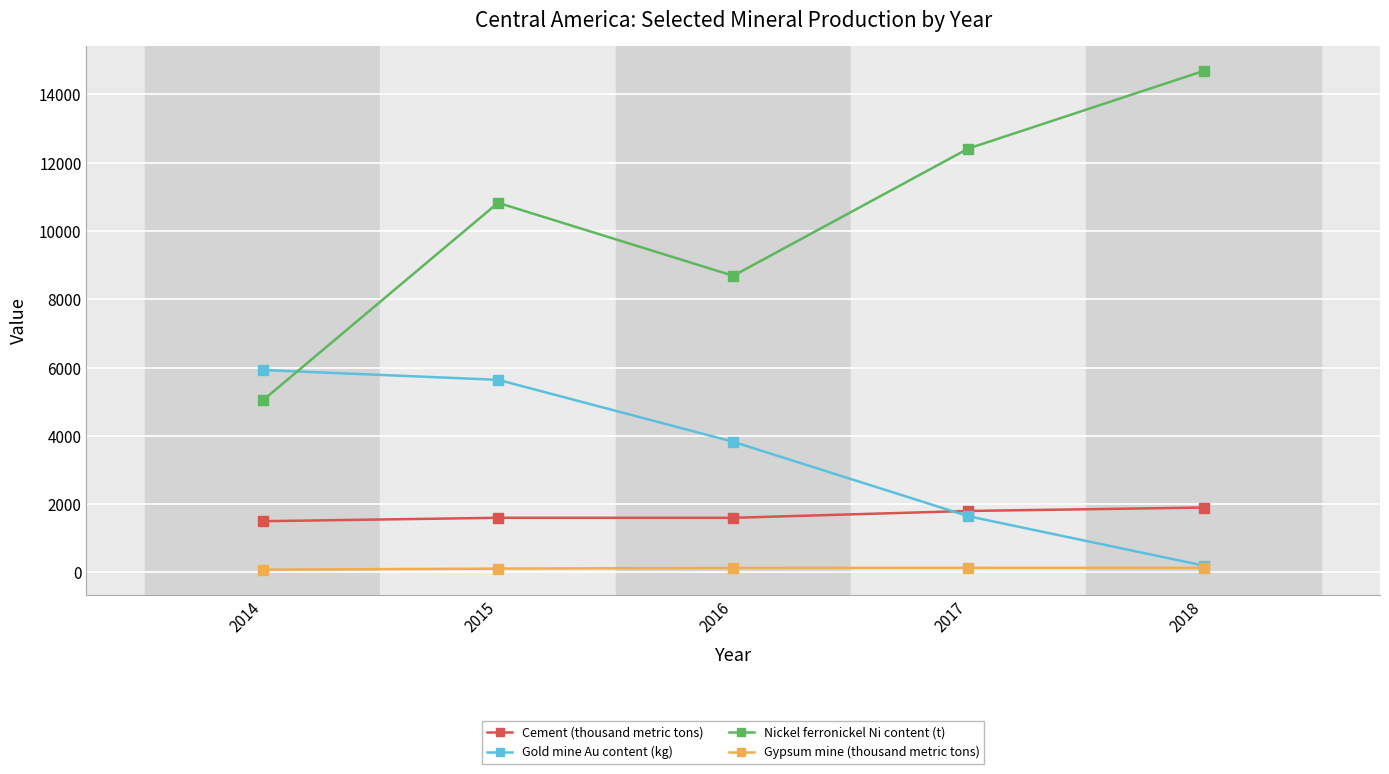

What is the total value across all series at 2017?

15997